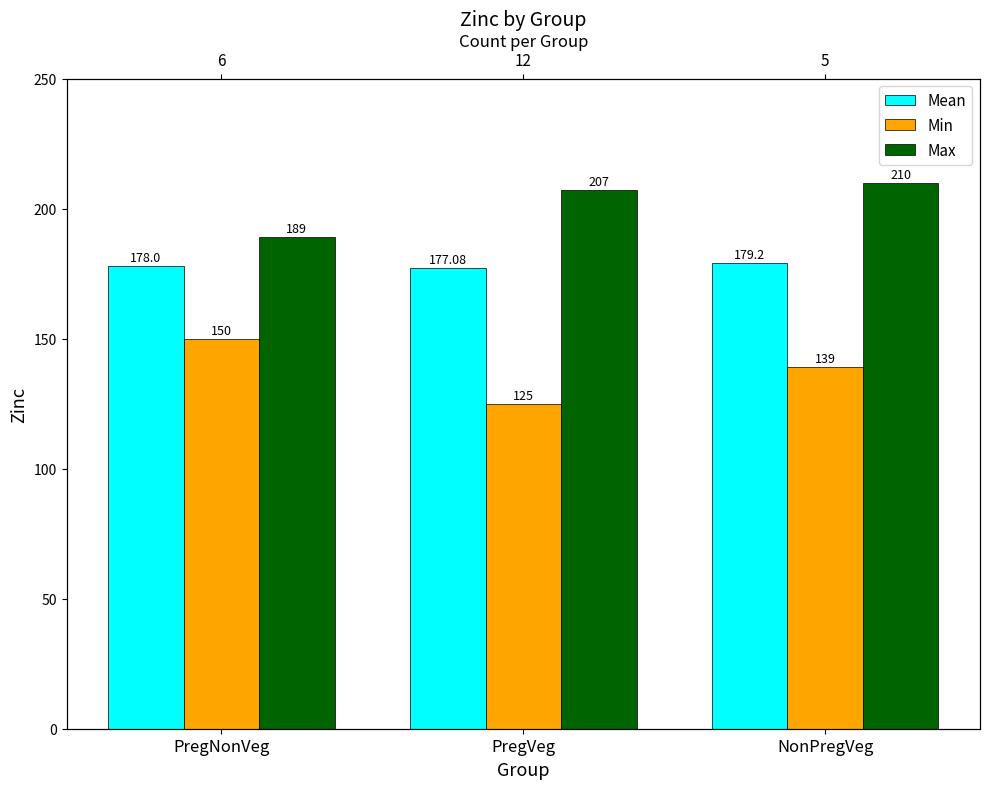

What is the sum of all Mean values?

534.3